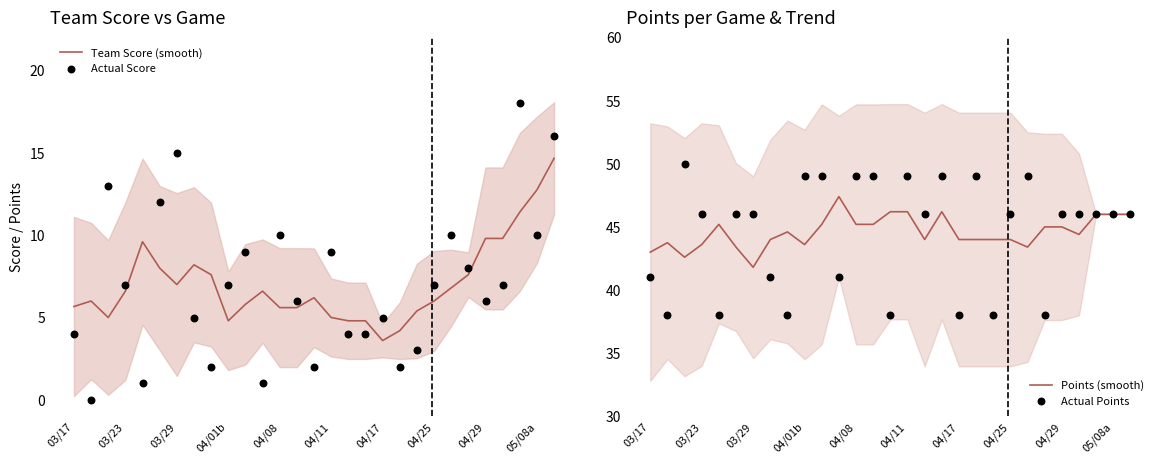

What is the maximum value for Team Score (smooth)?

14.7